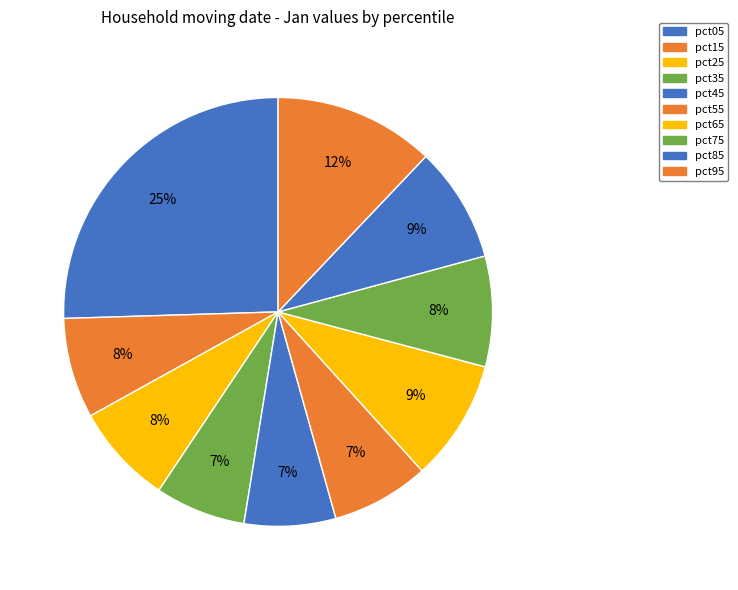

Does any single category account for the majority?

No